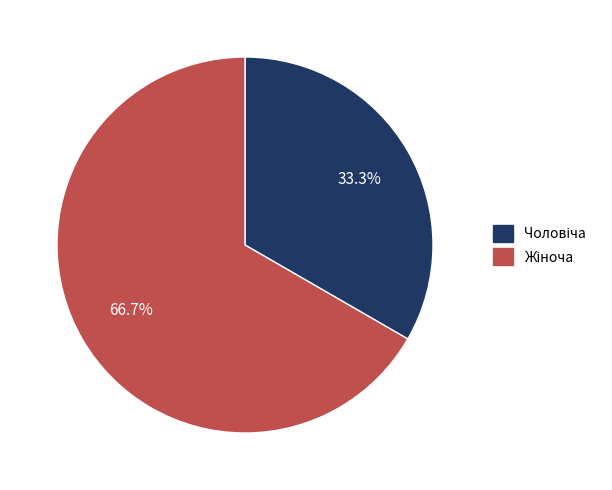

Is there a majority slice in this chart?

Yes